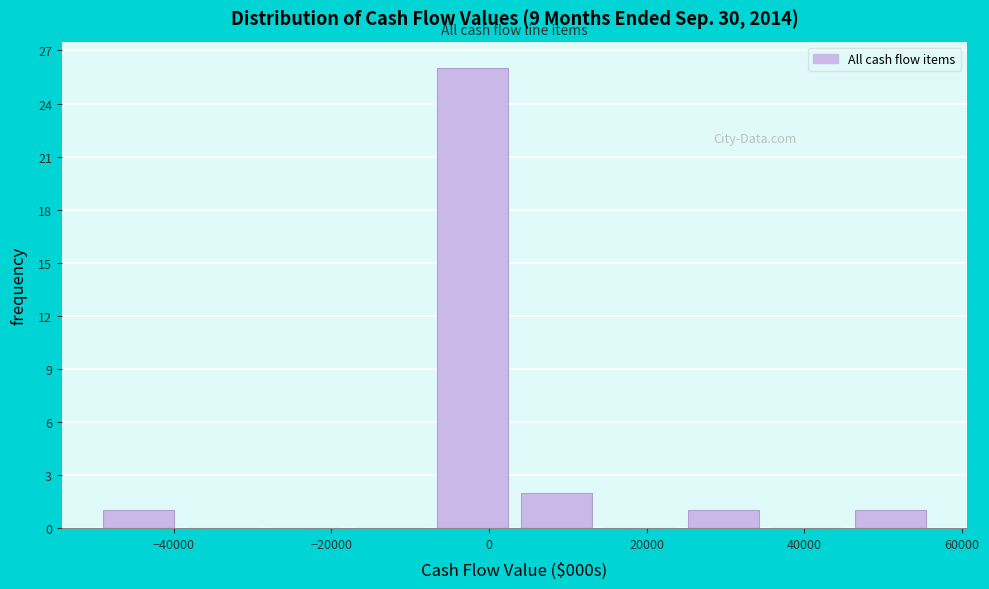

Over which range of the x-axis is the bar tallest?

-8000 to 4000